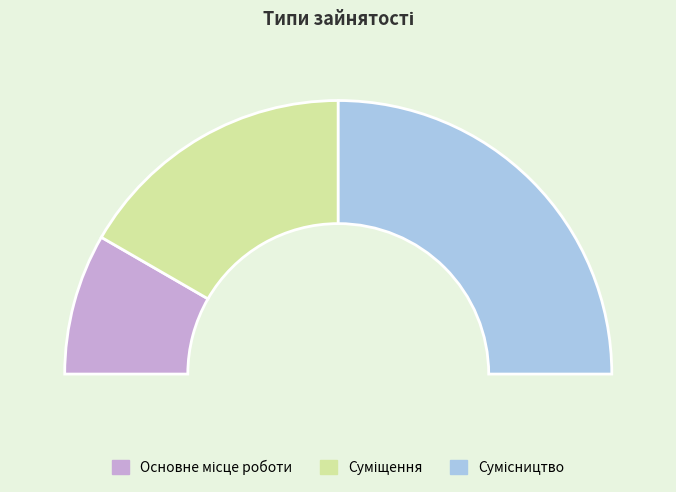

True or false: Суміщення accounts for 24% of the total.

False